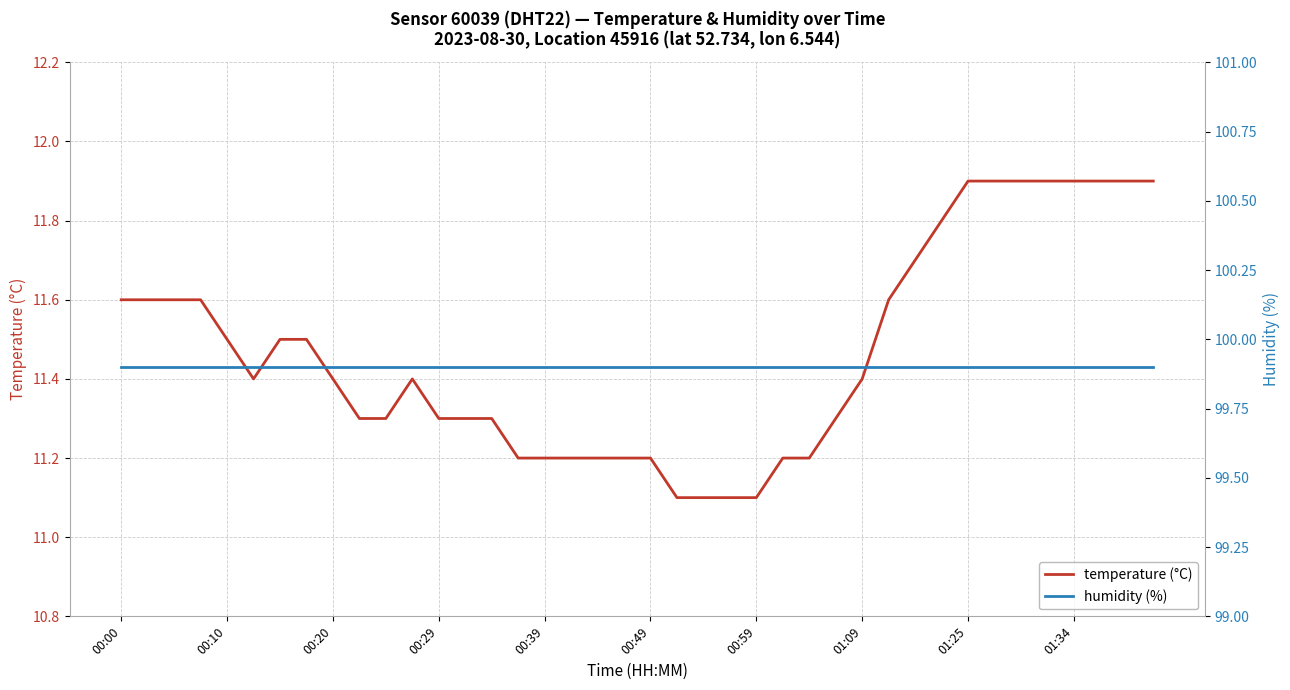

True or false: humidity (%) and temperature (°C) intersect in this chart.

False